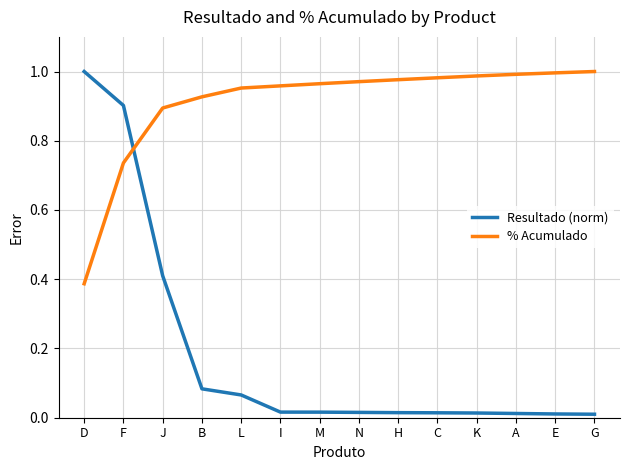

Between I and E, which series saw the biggest shift?

% Acumulado